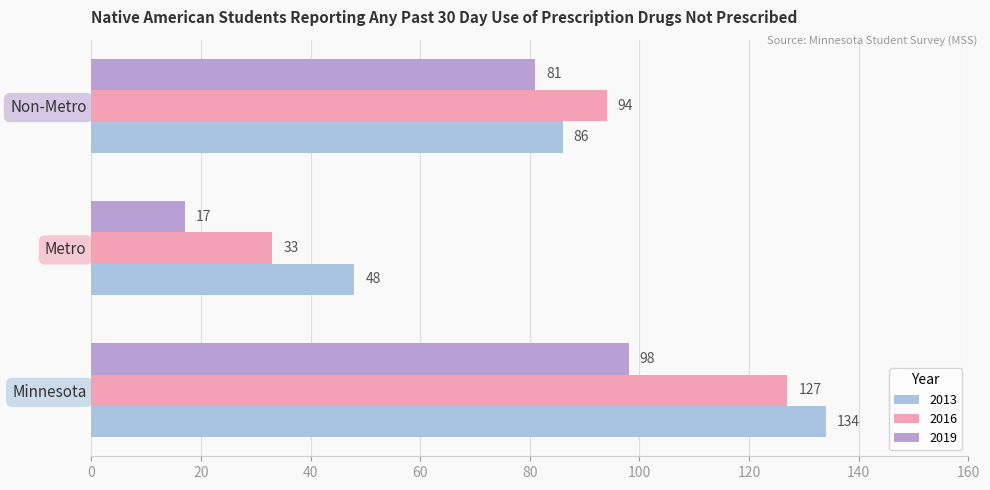

What is the difference between the maximum and second lowest values in the 2013 series?

48